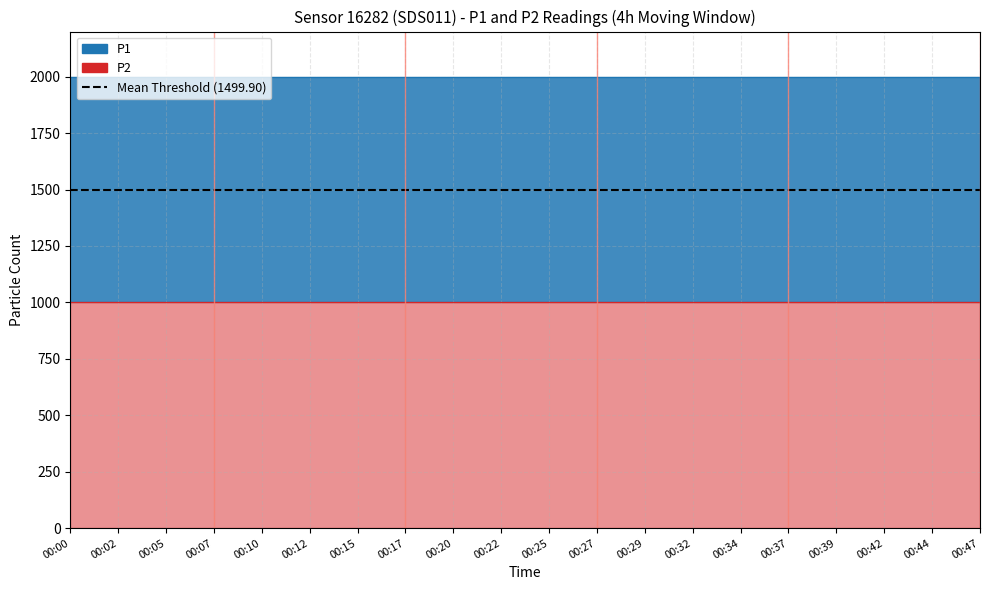

What is the approximate value of P2 at 00:17?

999.9